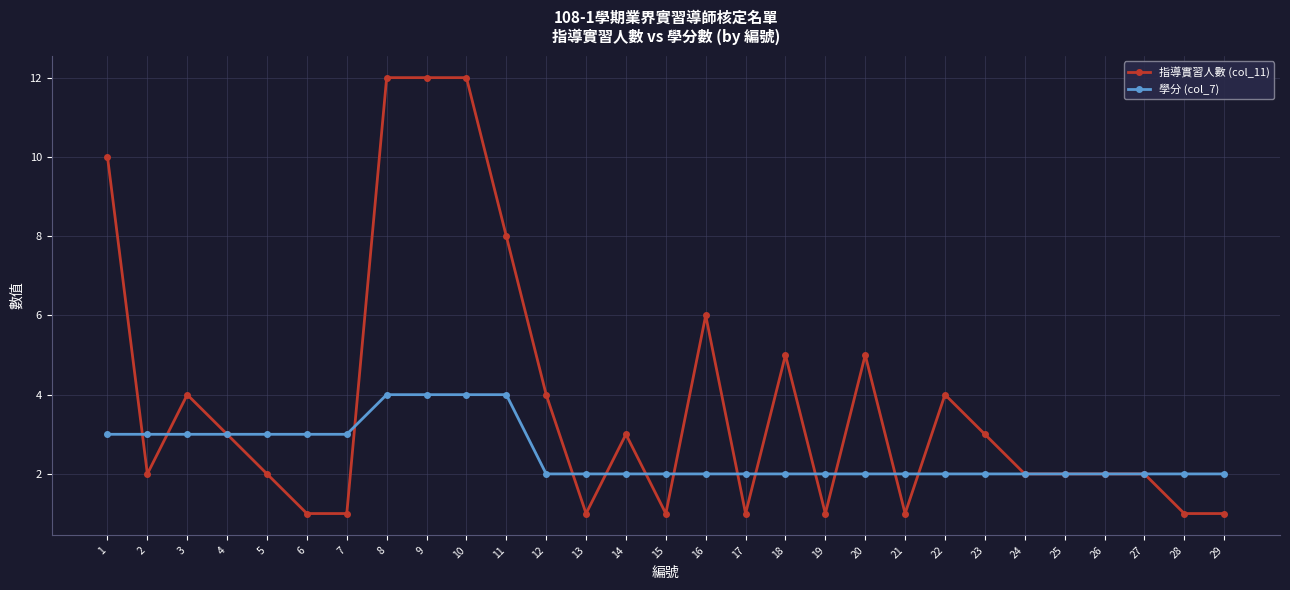

What is the sum of the 指導實習人數 (col_11) values at 20 and 2?

7